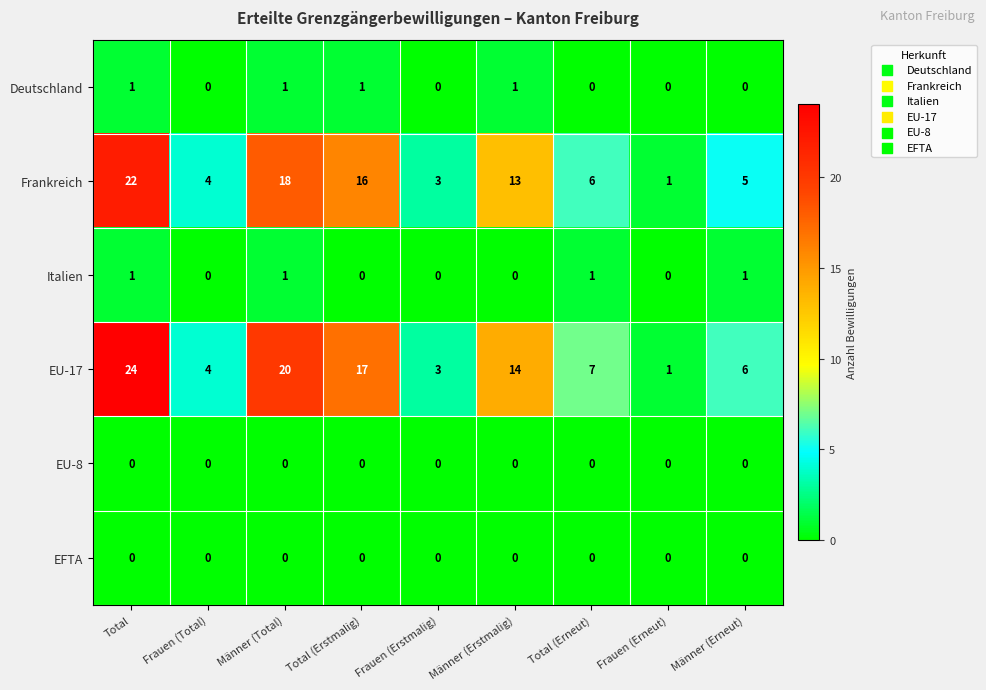

What is the sum of the EU-17 values at Männer (Erstmalig) and Männer (Erneut)?

20